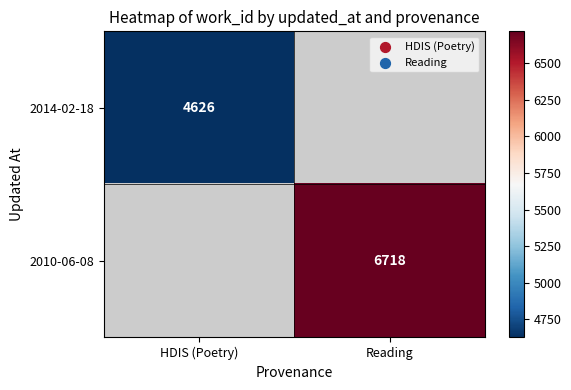

What is the greatest value displayed?

6718.0